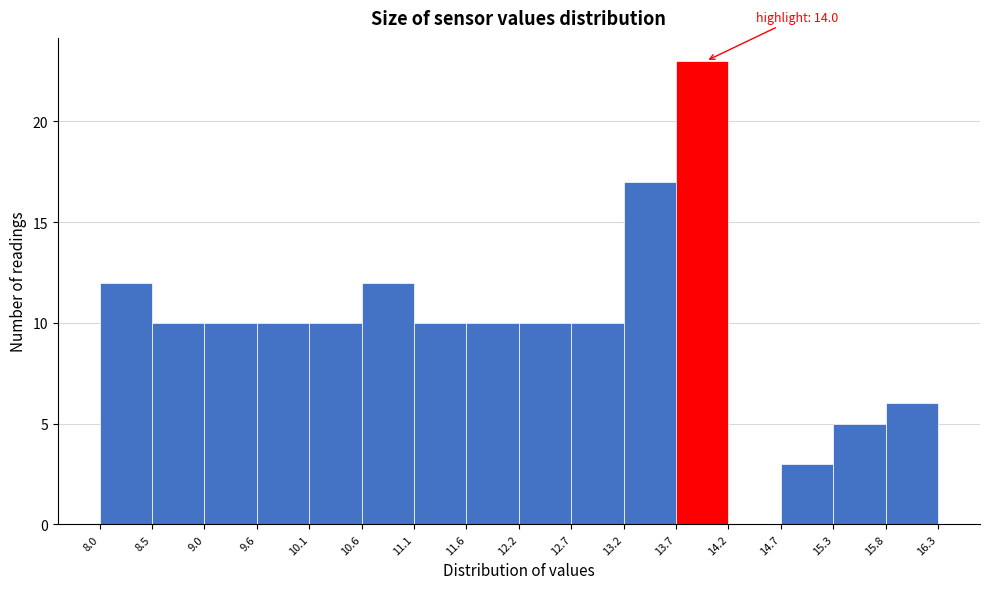

Over which range of the x-axis is the bar tallest?

13.7 to 14.2